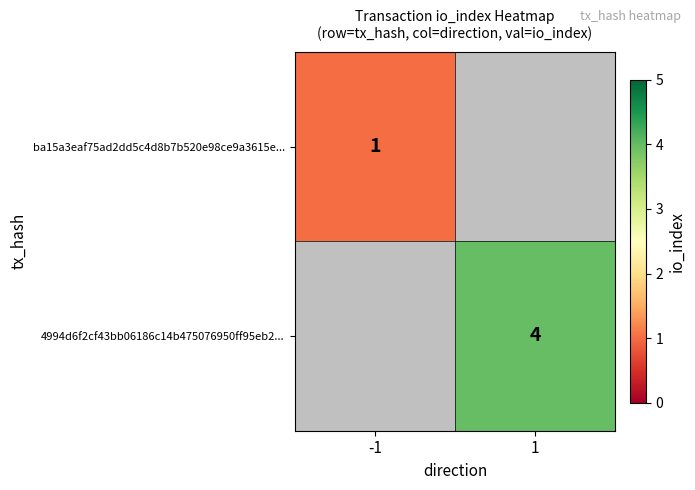

What is the maximum value shown in the chart?

4.0